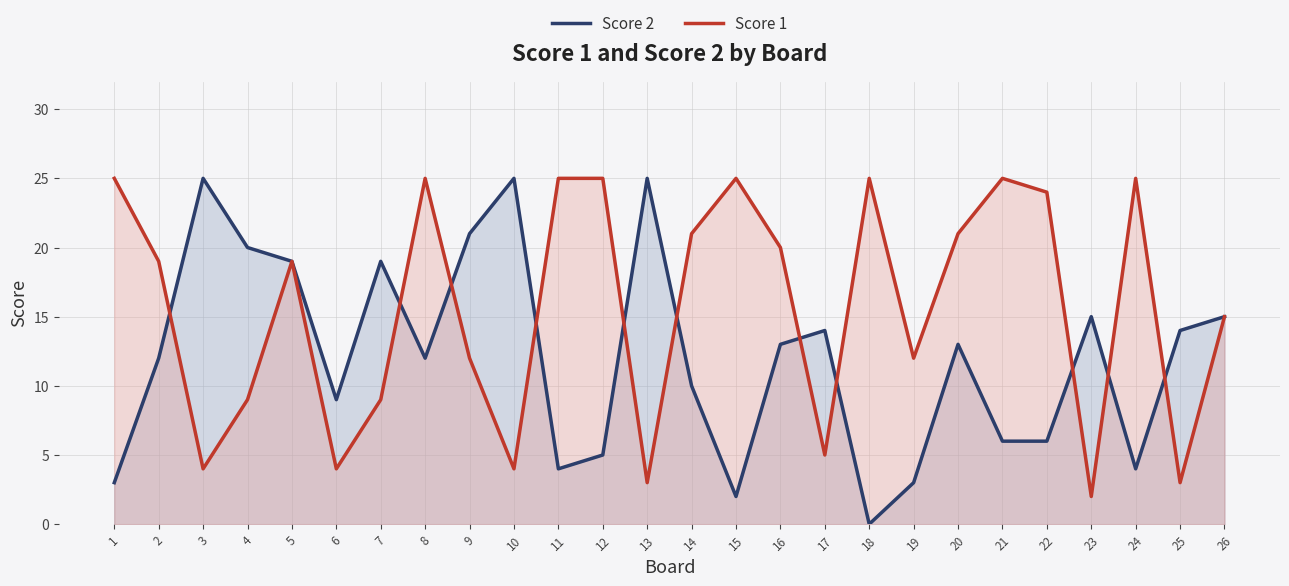

Where do Score 2 and Score 1 first cross each other?

2 and 3